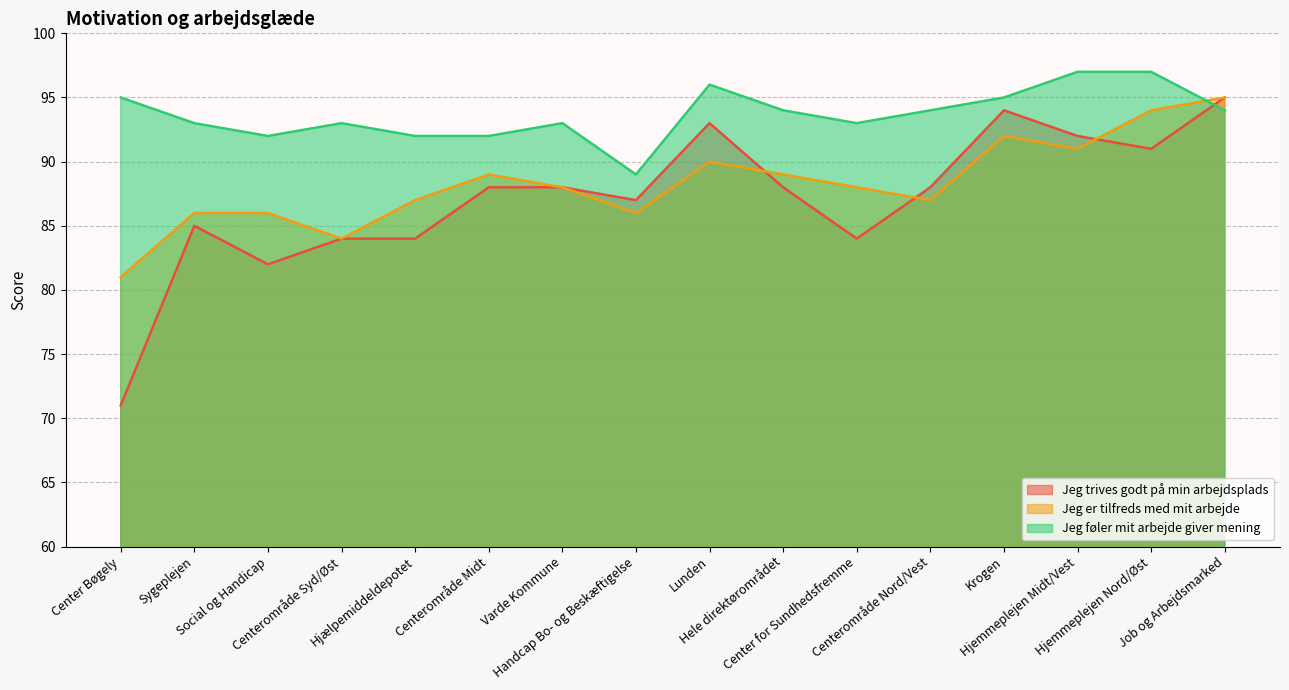

Rank the series at Job og Arbejdsmarked from lowest to highest value.

Jeg føler mit arbejde giver mening, Jeg trives godt på min arbejdsplads, Jeg er tilfreds med mit arbejde